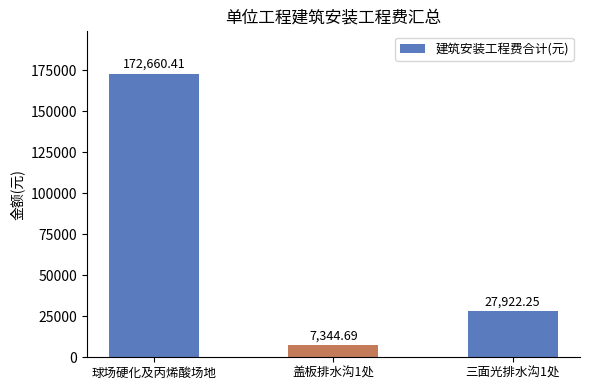

What is the ratio of the value at 盖板排水沟1处 to the value at 三面光排水沟1处?

0.3